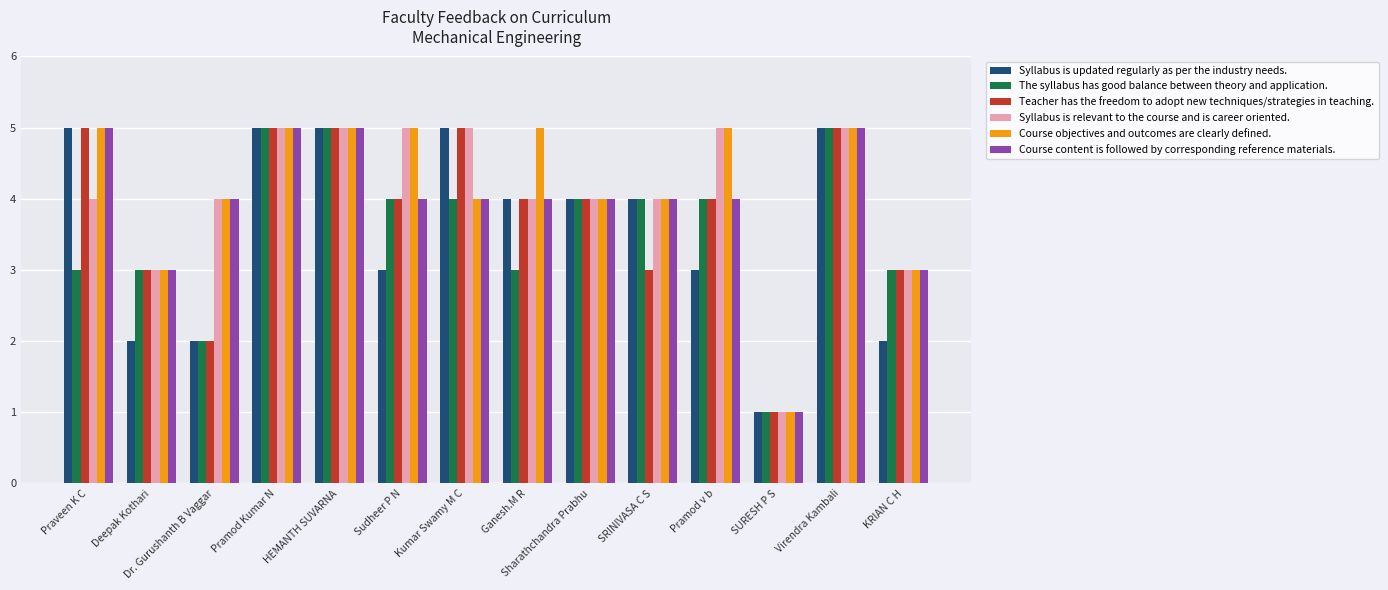

Which category has the lowest value in the Syllabus is relevant to the course and is career oriented. series?

SURESH P S